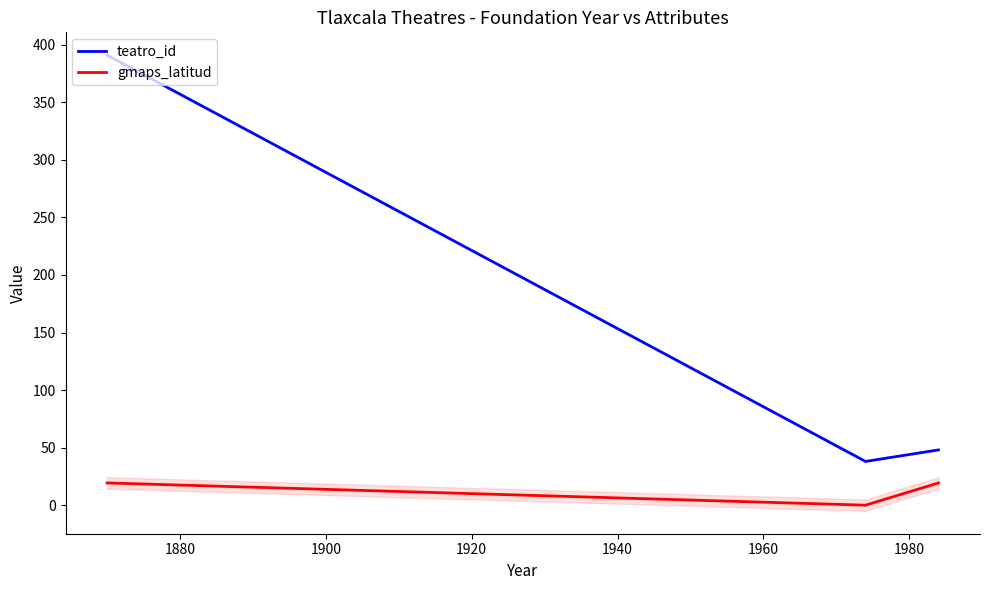

What is the maximum value for teatro_id?

391.0